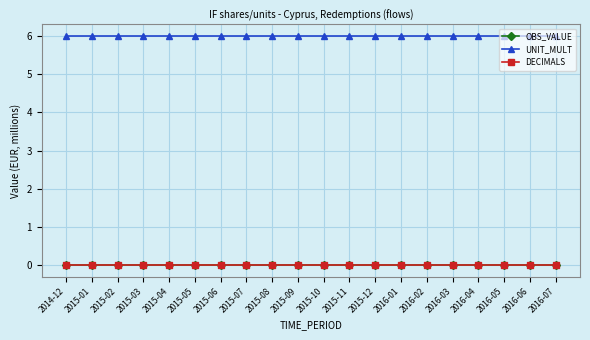

What is the spread (max minus min) of values at 2015-08?

6